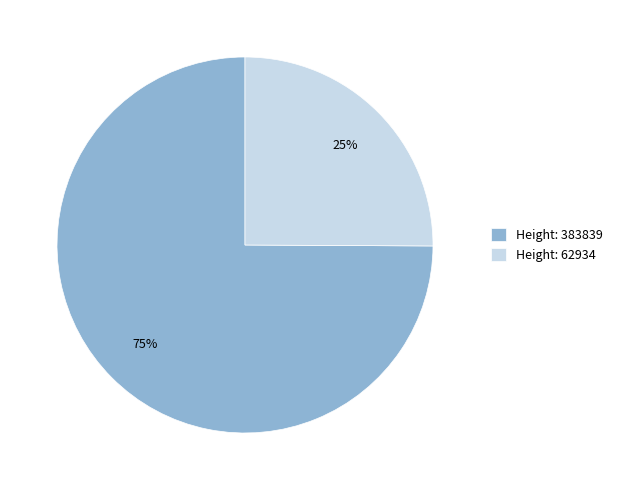

Count the number of slices in the pie.

2